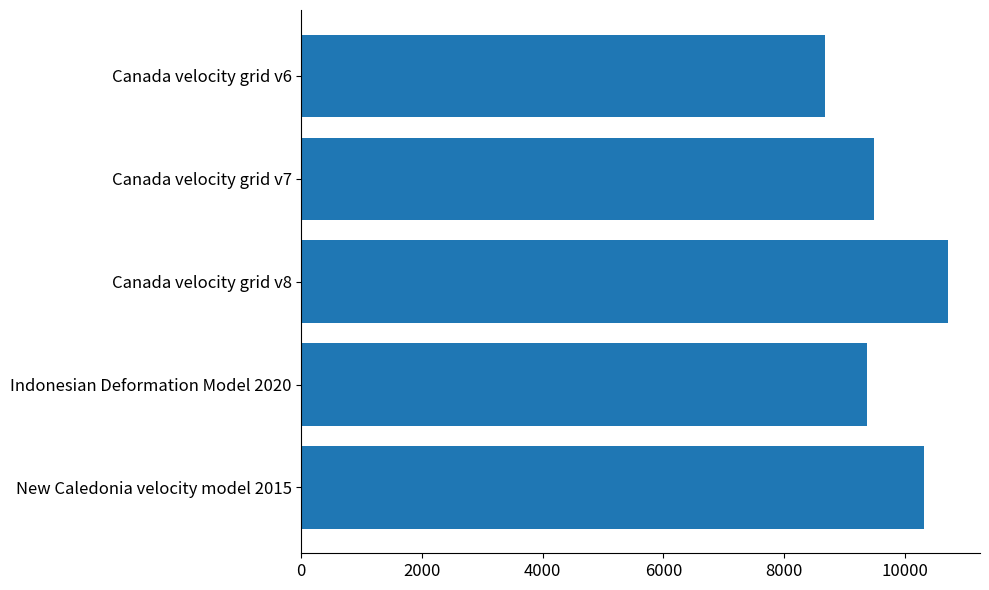

Reading top to bottom, what are all the values shown in this chart?

8676	9483	10707	9375	10323